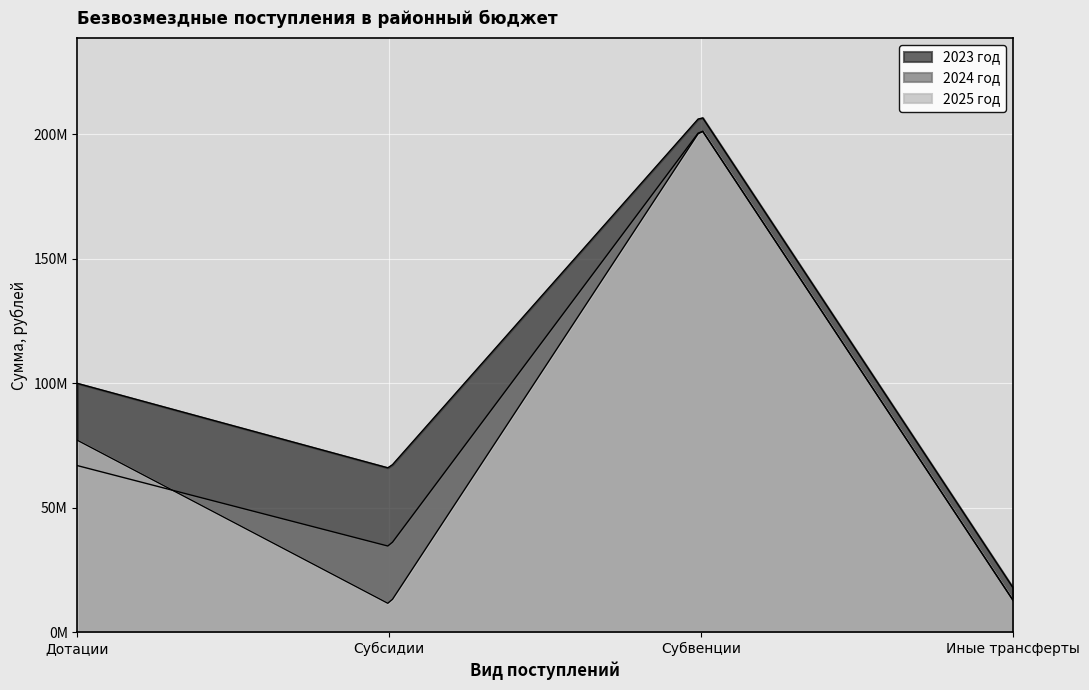

Where does the 2025 год series first go above 77037921?

Субвенции